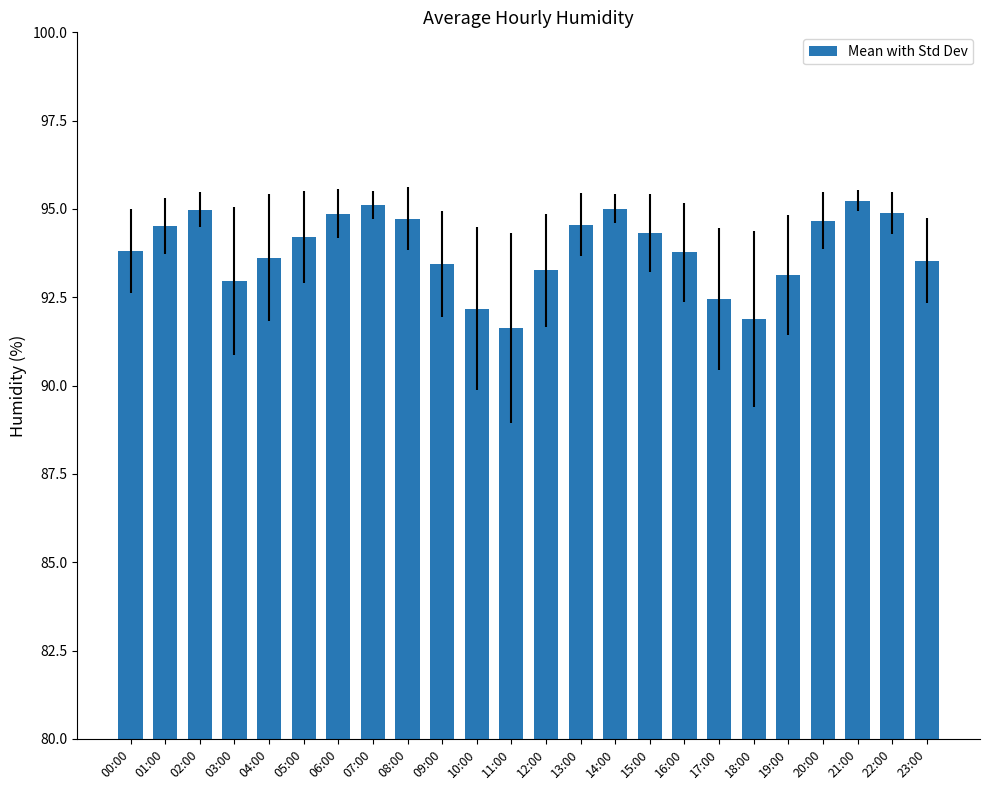

Is it true that the value at 01:00 is 94.5?

True